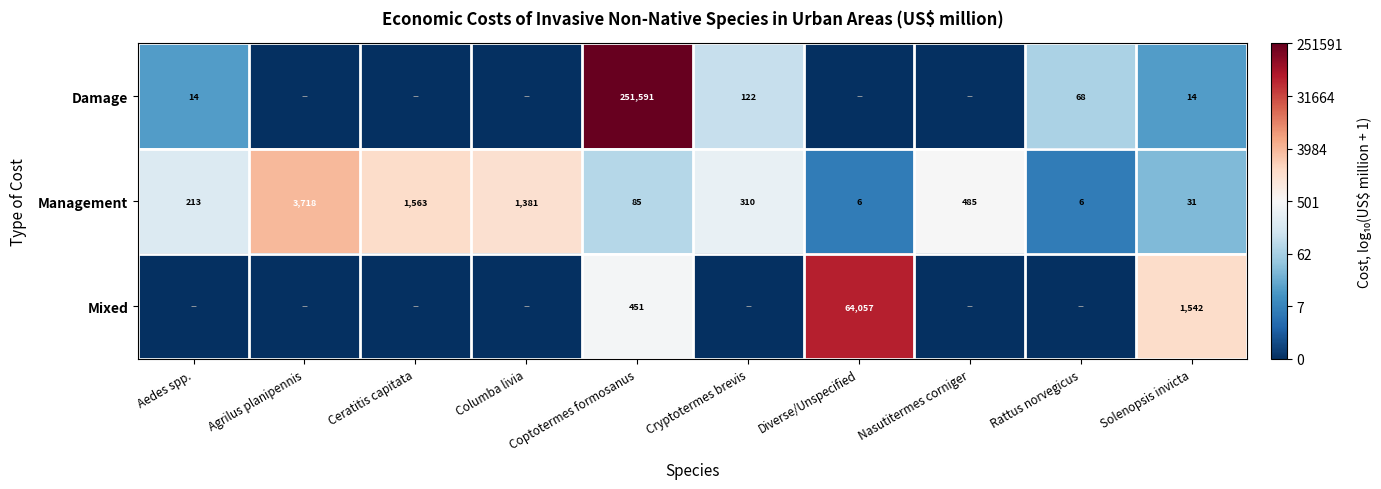

The Damage series shows 251591 at Coptotermes formosanus. True or false?

True